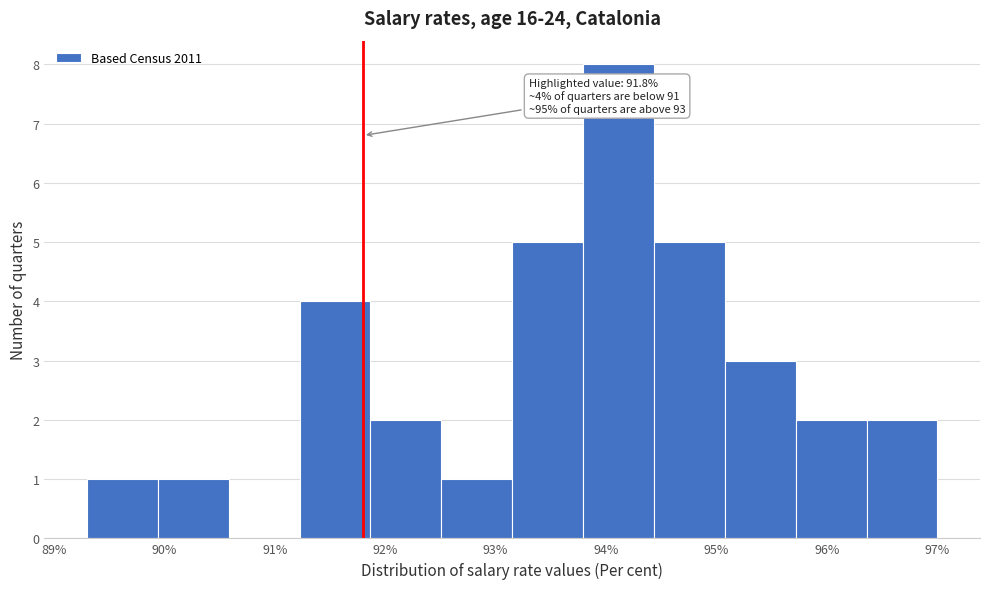

Over which range of the x-axis is the bar tallest?

93.8 to 94.4